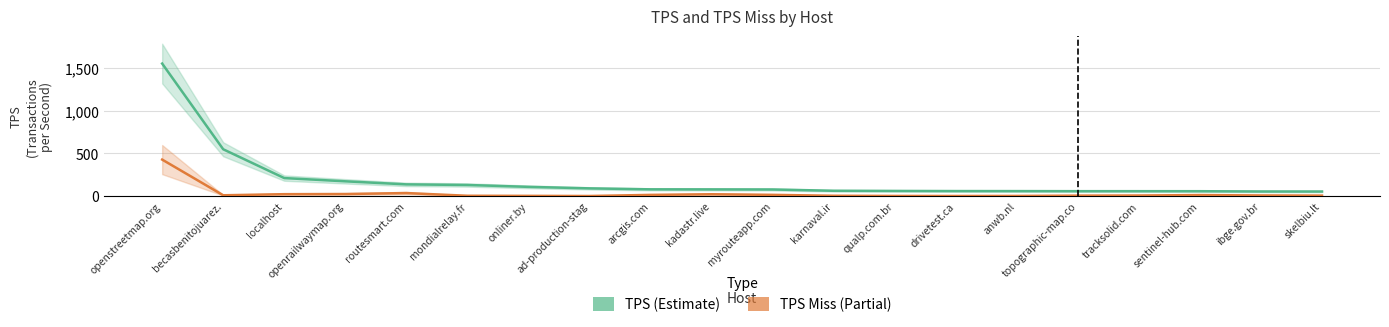

What is the difference between the TPS Miss (Partial) values at qualp.com.br and myrouteapp.com?

12.9